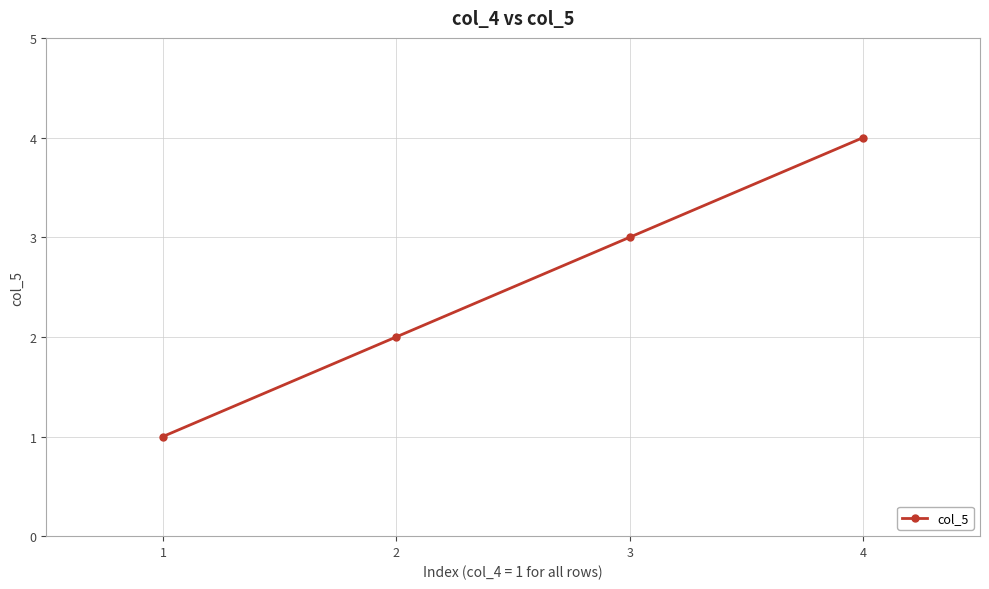

Reading right to left, what are all the values shown in this chart?

4	3	2	1